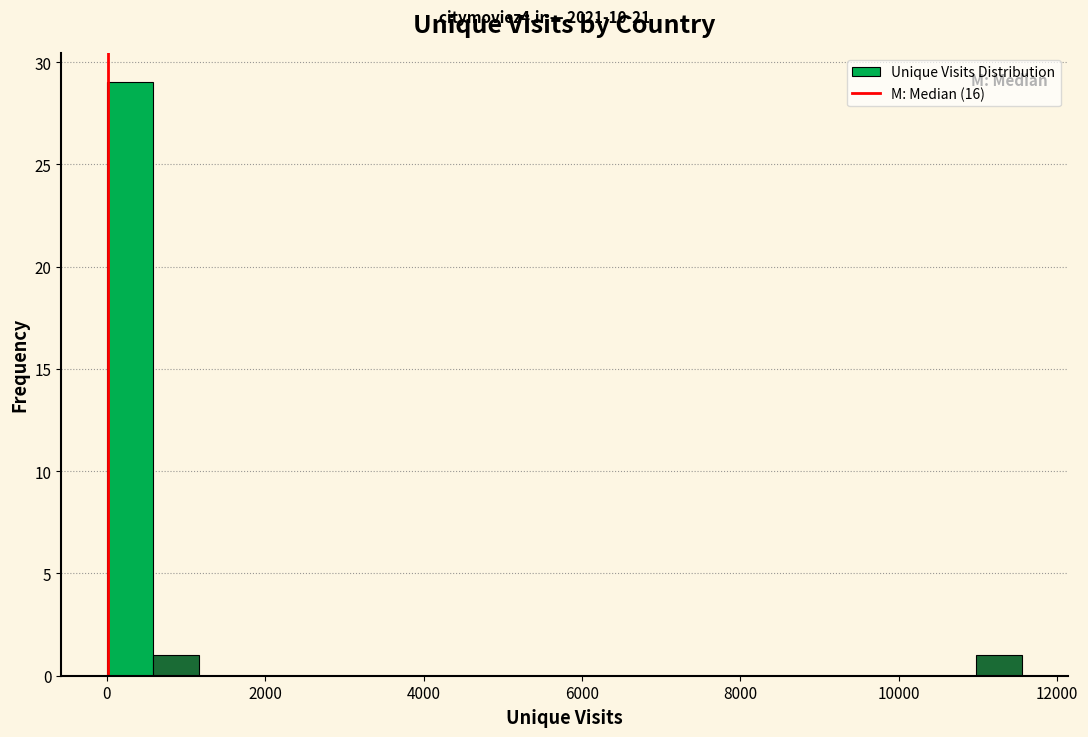

Read against the x-axis, roughly where is the centre of the tallest bar?

200